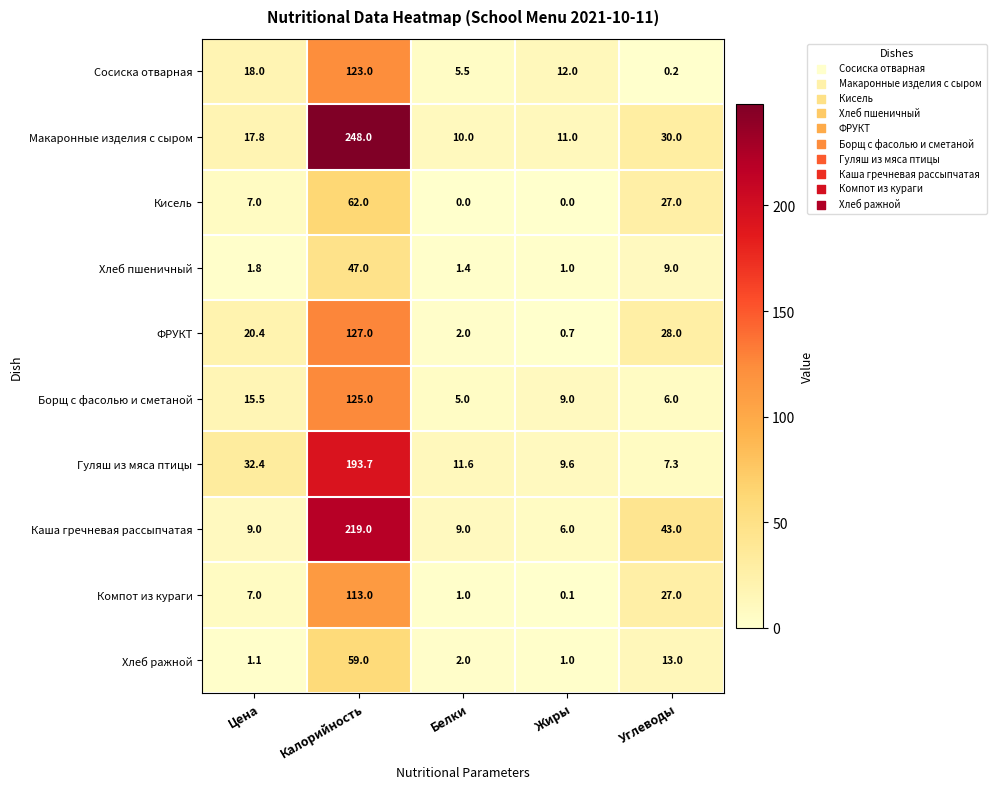

Between Калорийность and Жиры, which series saw the biggest shift?

Макаронные изделия с сыром